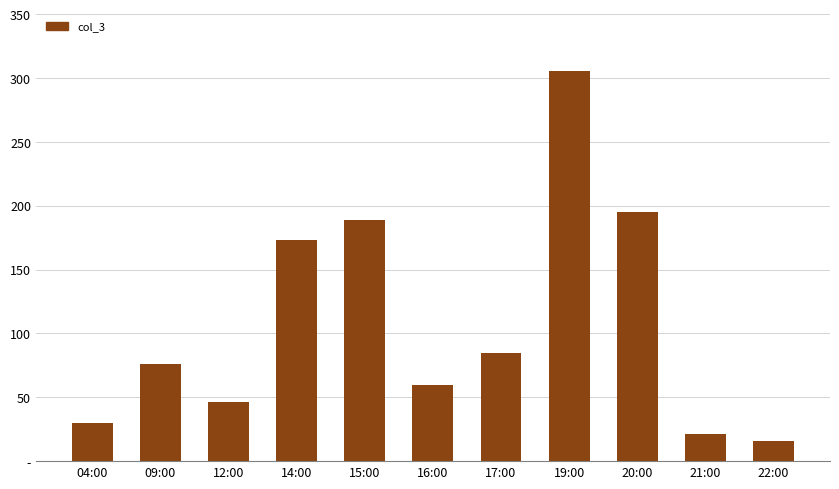

List the labels in order of value, largest first.

19:00, 20:00, 15:00, 14:00, 17:00, 09:00, 16:00, 12:00, 04:00, 21:00, 22:00